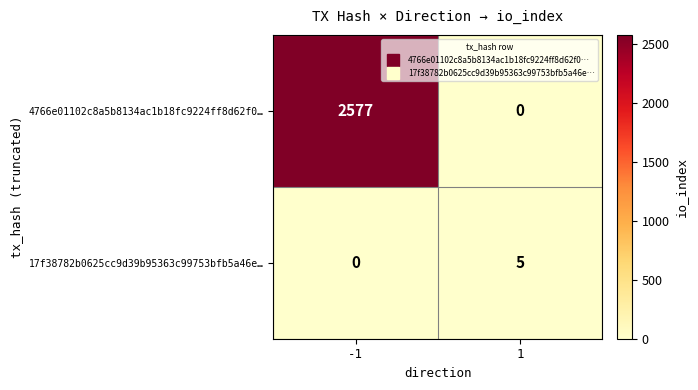

At which category is the sum across all series the highest?

-1